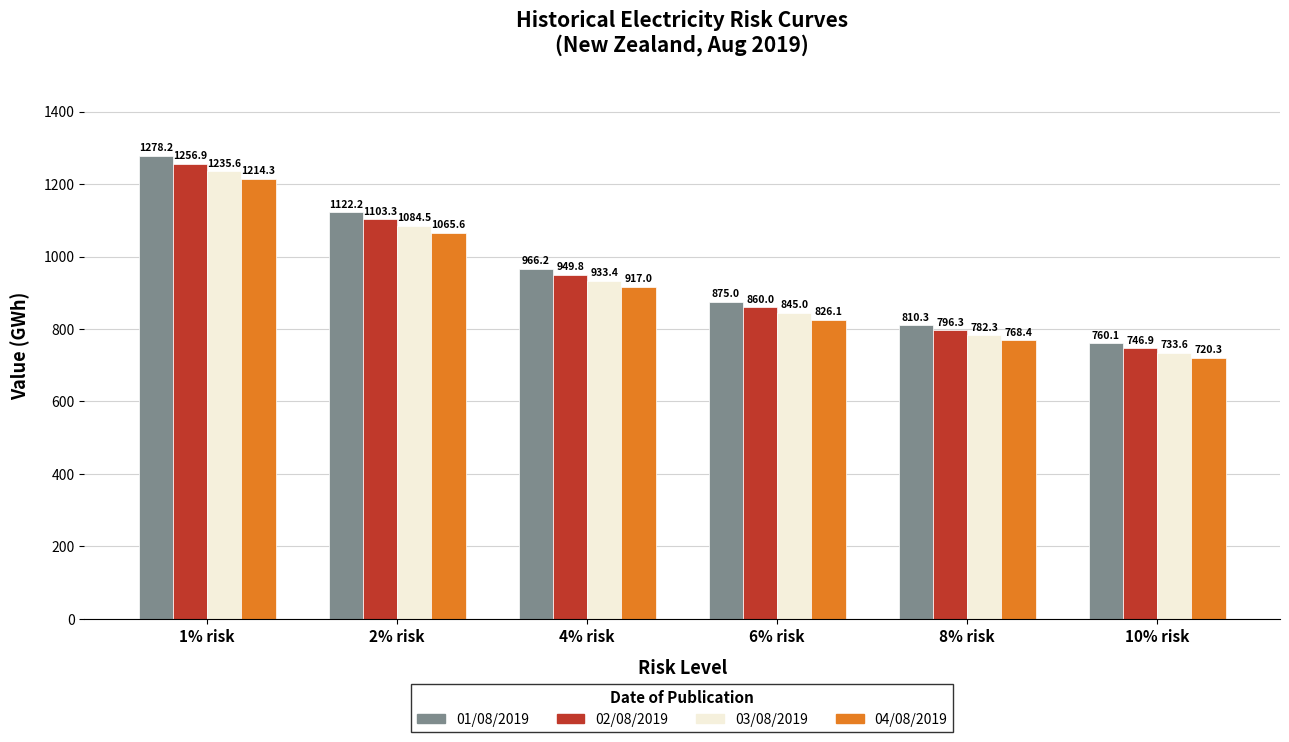

What is the sum of the 02/08/2019 values at 4% risk and 6% risk?

1809.8